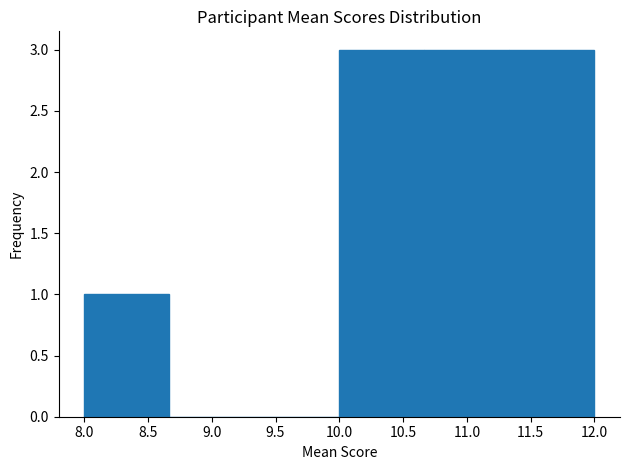

How tall is the bar that spans 10.65 to 11.35 on the x-axis? Neither the bar edges nor the heights are printed on the chart, so give them approximately, as read against the axes.

3